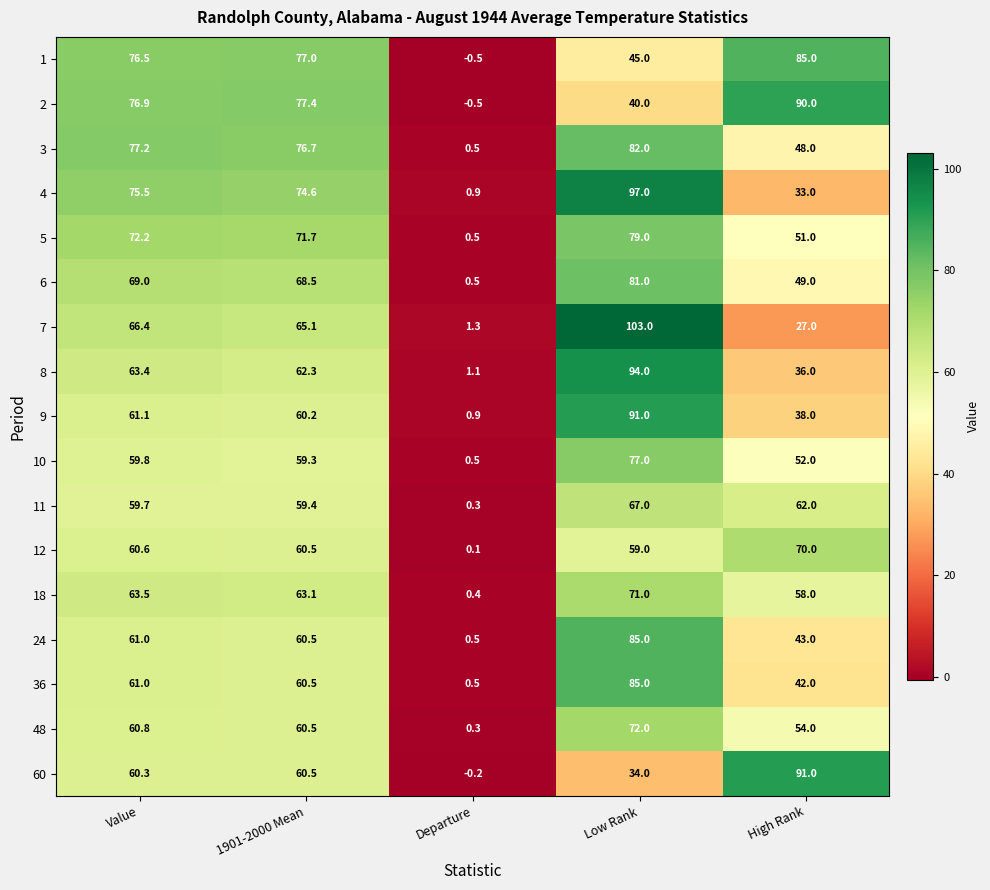

Which series has the largest total across all categories?

3